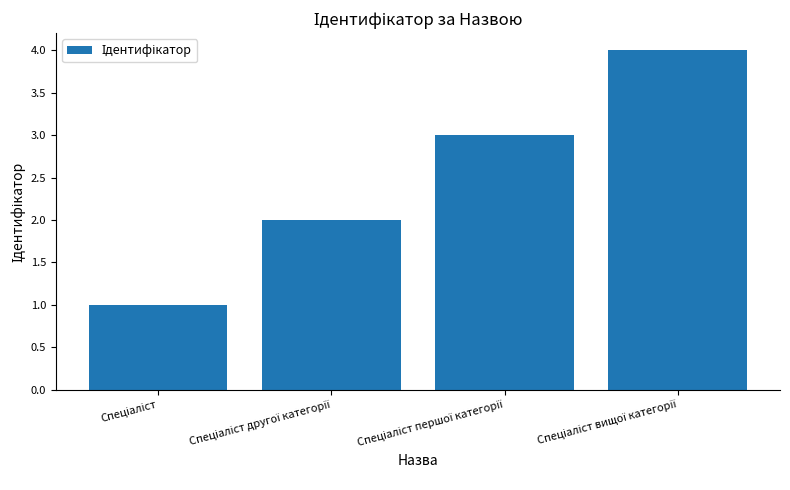

Does the chart contain any negative values?

No